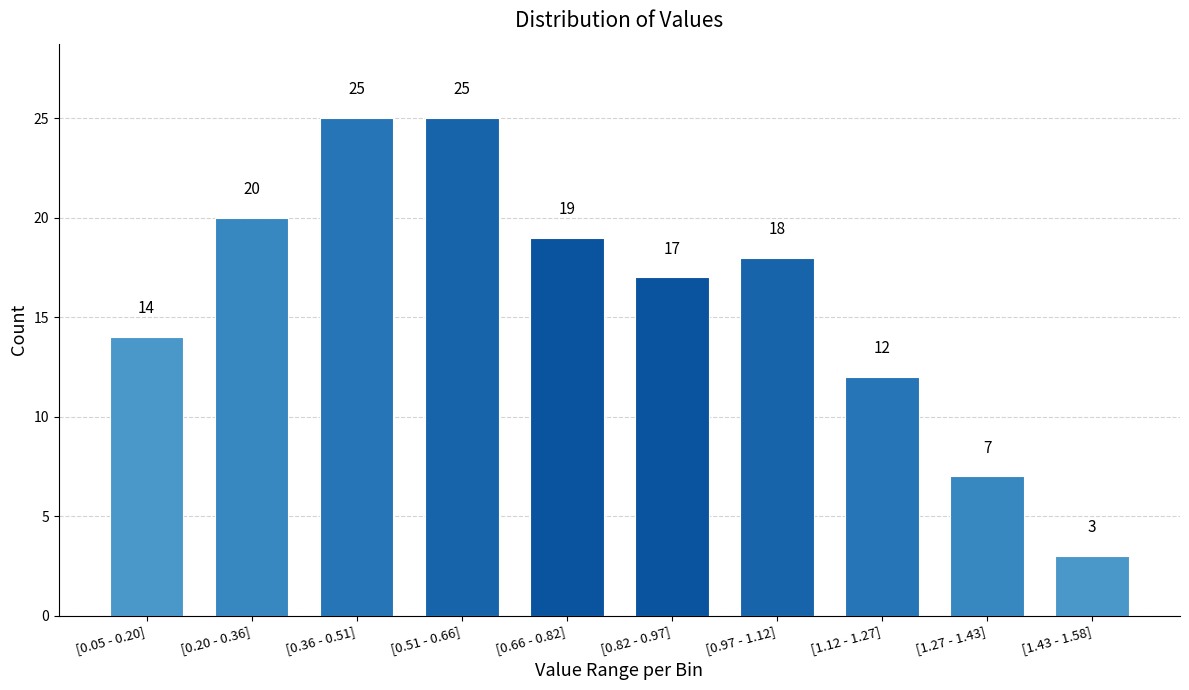

Reading right to left, extract all data points from this chart.

[1.43 - 1.58]=3	[1.27 - 1.43]=7	[1.12 - 1.27]=12	[0.97 - 1.12]=18	[0.82 - 0.97]=17	[0.66 - 0.82]=19	[0.51 - 0.66]=25	[0.36 - 0.51]=25	[0.20 - 0.36]=20	[0.05 - 0.20]=14